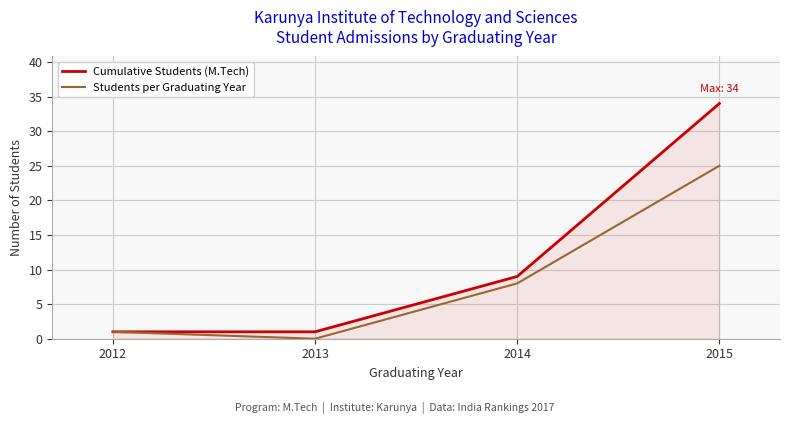

Rank the series by their maximum value, from lowest to highest.

Students per Graduating Year, Cumulative Students (M.Tech)